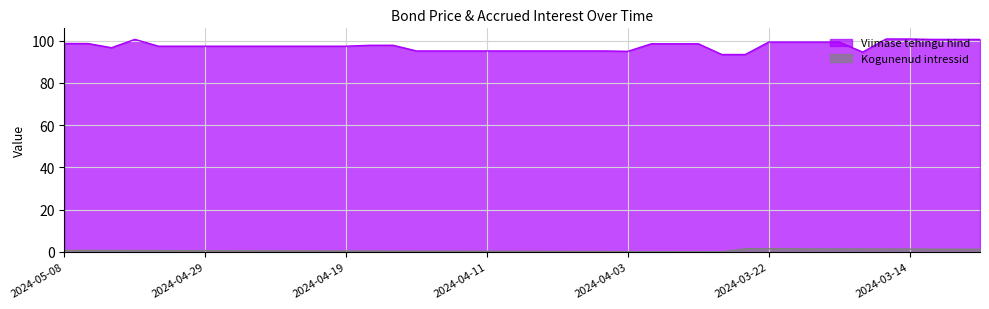

Reading right to left, transcribe all the data shown in this chart.

Viimase tehingu hind: 2024-03-11=100.6	2024-03-12=100.6	2024-03-13=100.6	2024-03-14=100.8	2024-03-15=100.8	2024-03-18=94.6	2024-03-19=99.4	2024-03-20=99.4	2024-03-21=99.4	2024-03-22=99.4	2024-03-25=93.5	2024-03-26=93.5	2024-03-27=98.6	2024-03-28=98.6	2024-04-02=98.6	2024-04-03=95.0	2024-04-04=95.2	2024-04-05=95.2	2024-04-08=95.2	2024-04-09=95.2	2024-04-10=95.2	2024-04-11=95.2	2024-04-12=95.2	2024-04-15=95.2	2024-04-16=95.2	2024-04-17=97.8	2024-04-18=97.8	2024-04-19=97.4	2024-04-22=97.4	2024-04-23=97.4	2024-04-24=97.4	2024-04-25=97.4	2024-04-26=97.4	2024-04-29=97.4	2024-04-30=97.4	2024-05-02=97.4	2024-05-03=100.6	2024-05-06=96.7	2024-05-07=98.7	2024-05-08=98.7
Kogunenud intressid: 2024-03-11=1.2	2024-03-12=1.3	2024-03-13=1.3	2024-03-14=1.3	2024-03-15=1.4	2024-03-18=1.4	2024-03-19=1.4	2024-03-20=1.4	2024-03-21=1.4	2024-03-22=1.5	2024-03-25=1.5	2024-03-26=0.0	2024-03-27=0.1	2024-03-28=0.1	2024-04-02=0.1	2024-04-03=0.1	2024-04-04=0.2	2024-04-05=0.2	2024-04-08=0.2	2024-04-09=0.2	2024-04-10=0.2	2024-04-11=0.3	2024-04-12=0.3	2024-04-15=0.3	2024-04-16=0.3	2024-04-17=0.3	2024-04-18=0.4	2024-04-19=0.4	2024-04-22=0.4	2024-04-23=0.5	2024-04-24=0.5	2024-04-25=0.5	2024-04-26=0.5	2024-04-29=0.6	2024-04-30=0.6	2024-05-02=0.6	2024-05-03=0.7	2024-05-06=0.7	2024-05-07=0.7	2024-05-08=0.7